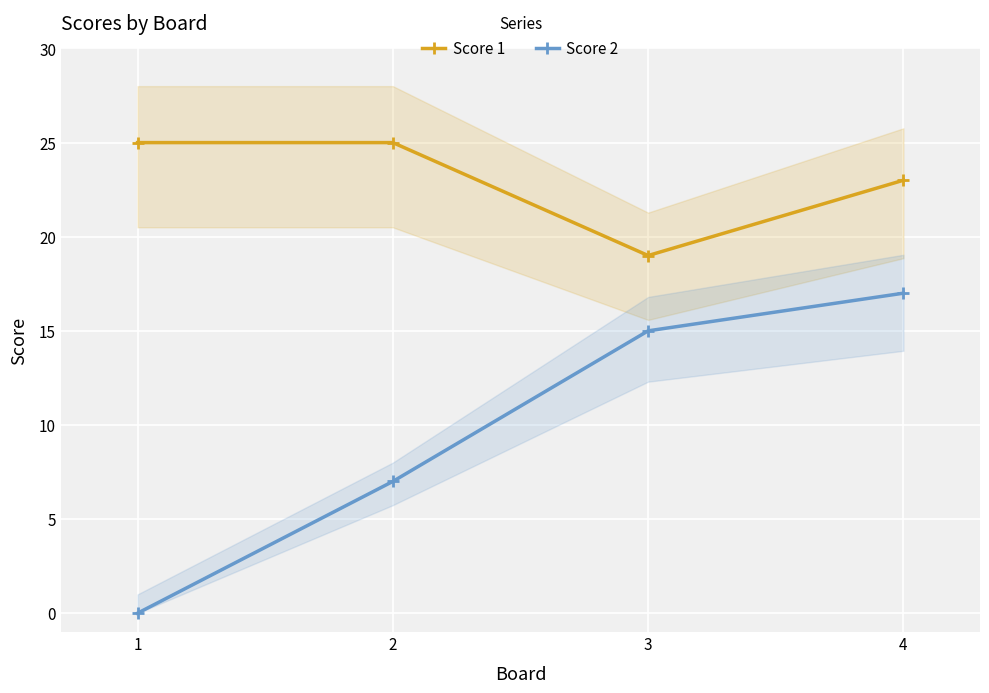

Rank the categories by Score 2 value from highest to lowest.

4, 3, 2, 1